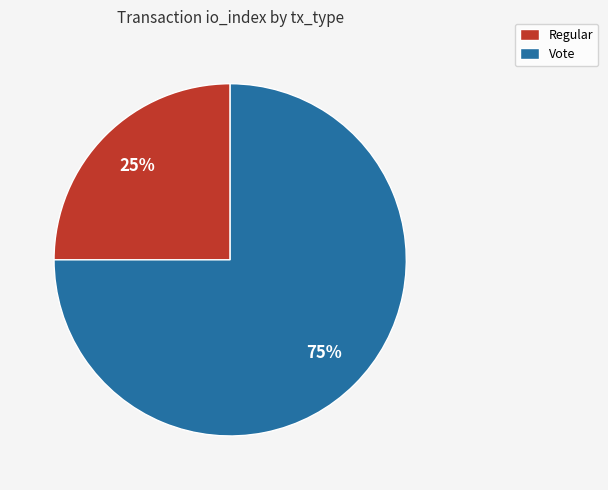

To the nearest percent, what portion does Vote represent?

75%